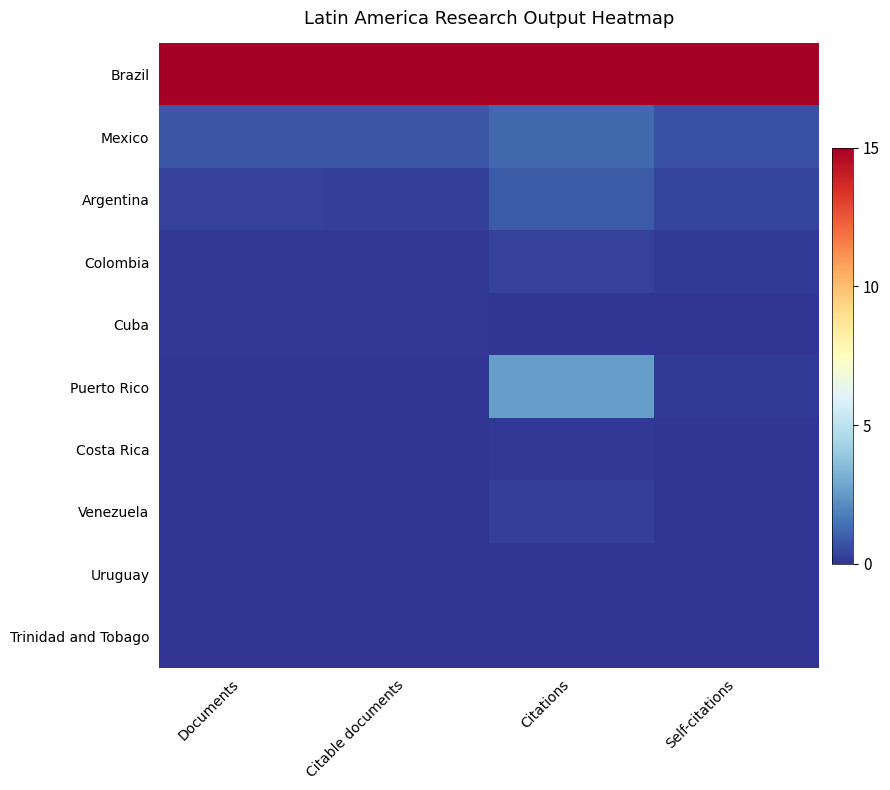

Reading left to right, what are all the values shown in this chart?

Brazil: Documents=15.0	Citable documents=15.0	Citations=15.0	Self-citations=15.0
Mexico: Documents=0.8	Citable documents=0.8	Citations=1.3	Self-citations=0.7
Argentina: Documents=0.3	Citable documents=0.3	Citations=0.9	Self-citations=0.4
Colombia: Documents=0.1	Citable documents=0.1	Citations=0.3	Self-citations=0.1
Cuba: Documents=0.1	Citable documents=0.1	Citations=0.0	Self-citations=0.0
Puerto Rico: Documents=0.0	Citable documents=0.0	Citations=2.6	Self-citations=0.2
Costa Rica: Documents=0.0	Citable documents=0.0	Citations=0.1	Self-citations=0.0
Venezuela: Documents=0.0	Citable documents=0.0	Citations=0.2	Self-citations=0.0
Uruguay: Documents=0.0	Citable documents=0.0	Citations=0.0	Self-citations=0.0
Trinidad and Tobago: Documents=0.0	Citable documents=0.0	Citations=0.0	Self-citations=0.0